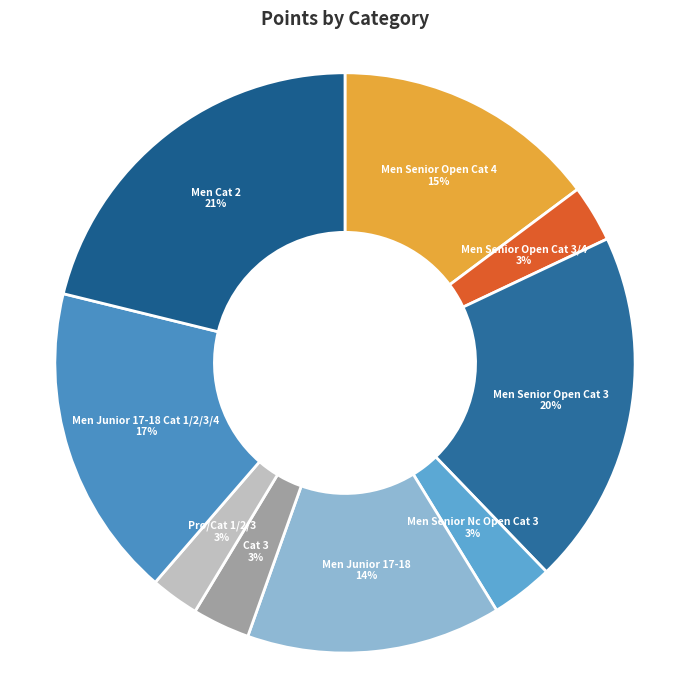

Is the sum of Men Junior 17-18 and Men Senior Open Cat 4 greater than half?

No